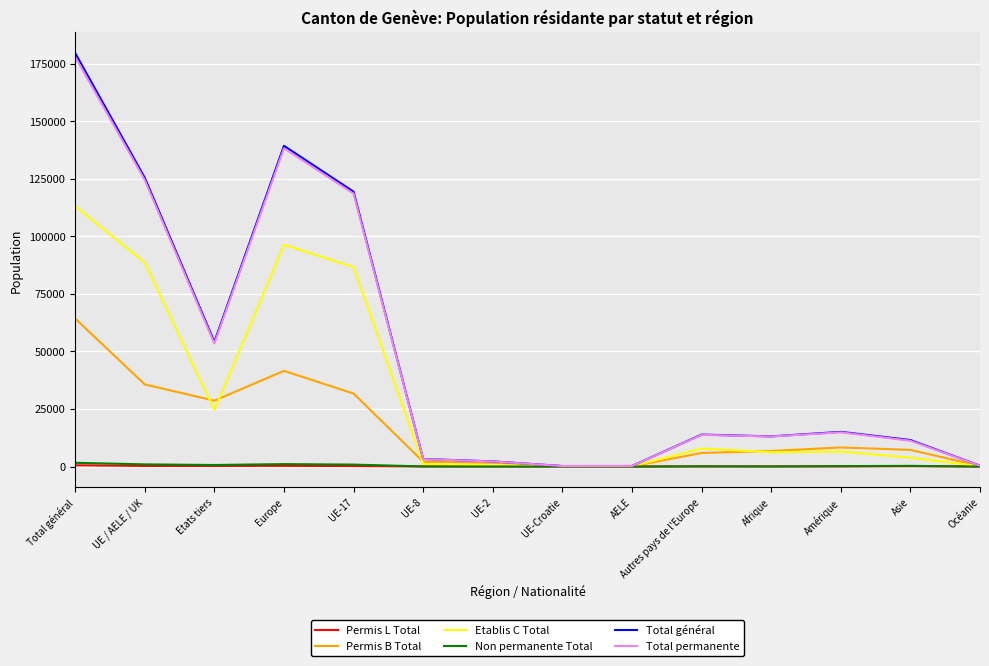

What is the maximum value for Total permanente?

177957